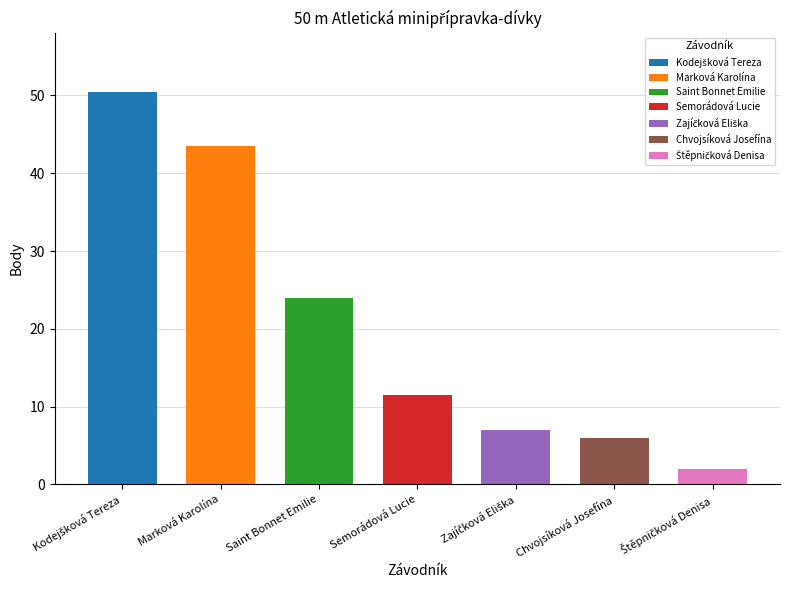

What is the difference between the values at Chvojsíková Josefína and Kodejšková Tereza?

44.5